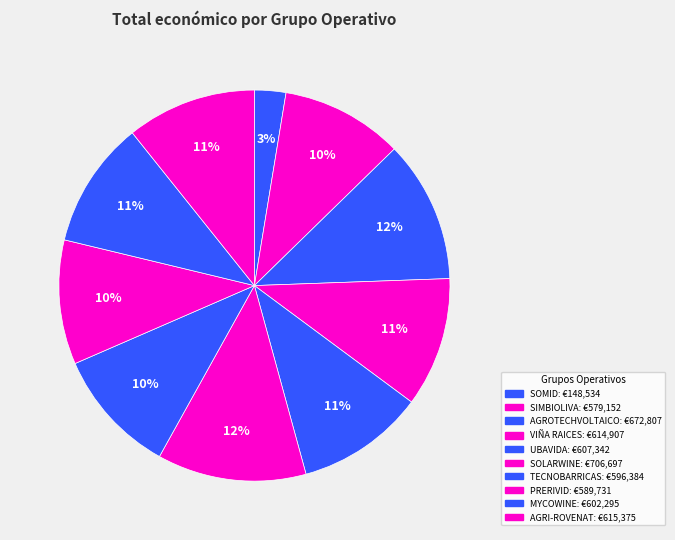

To the nearest percent, what is the difference between the largest and smallest slice percentages?

10%